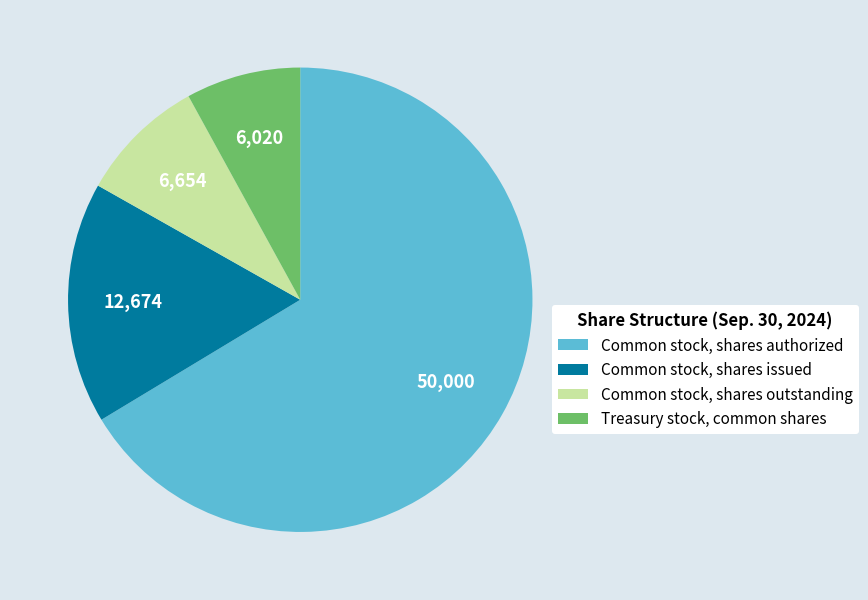

Combined, do Treasury stock, common shares and Common stock, shares authorized account for over 50%?

Yes